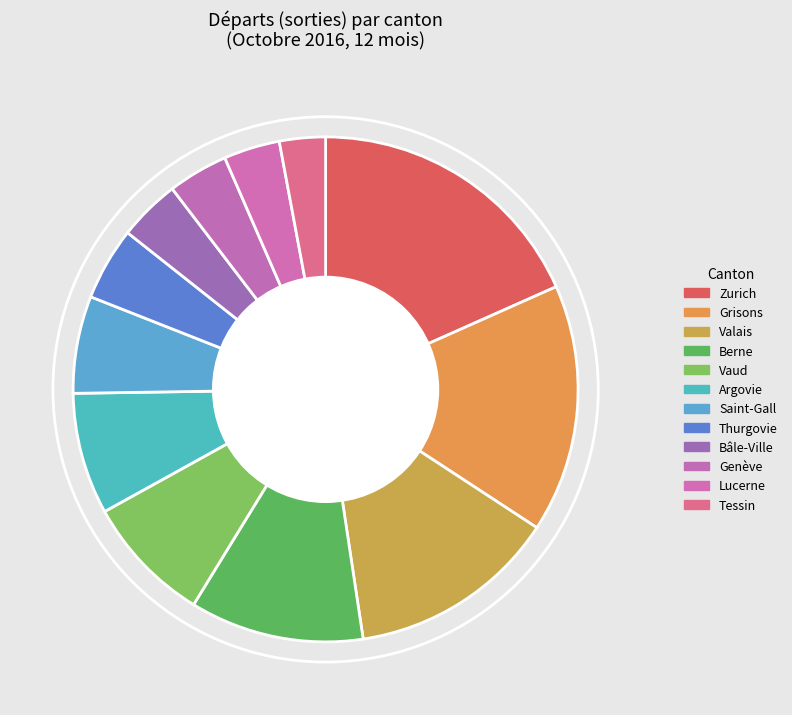

To the nearest percent, what is the combined percentage of Lucerne and Thurgovie?

7%